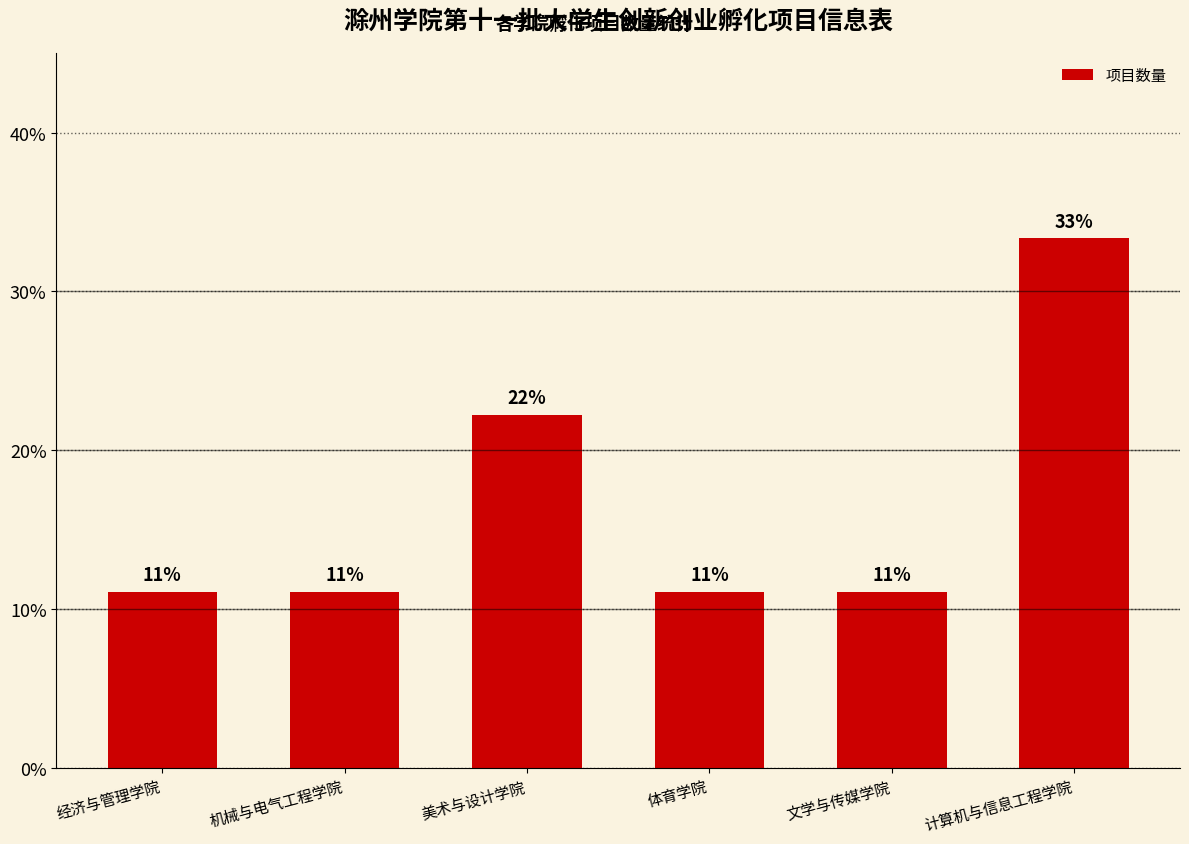

Reading right to left, transcribe all the data shown in this chart.

33.3	11.1	11.1	22.2	11.1	11.1